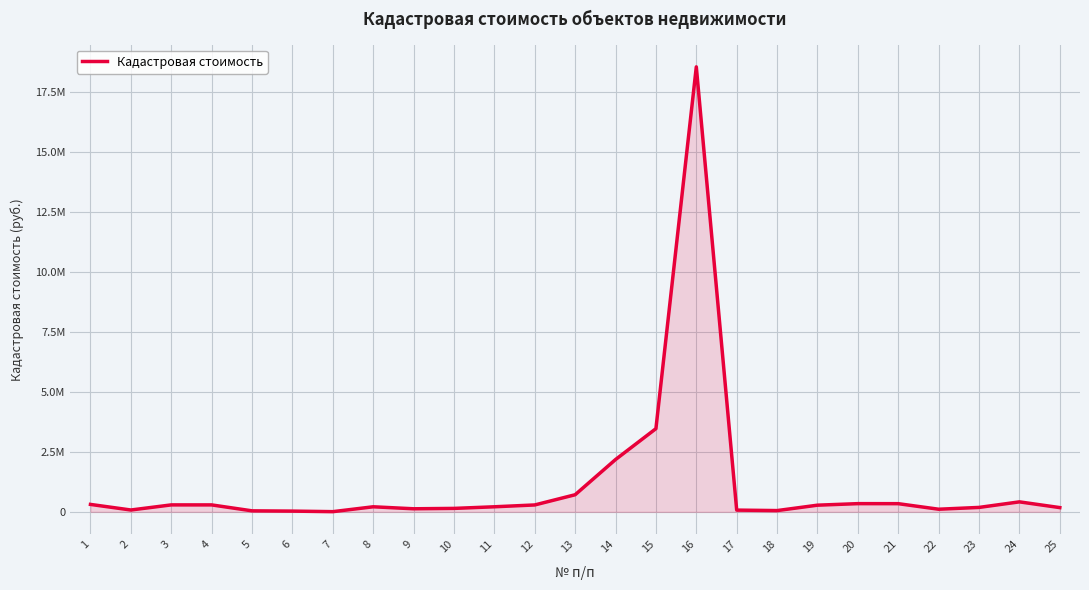

Is this an area chart (filled region under the line)?

Yes